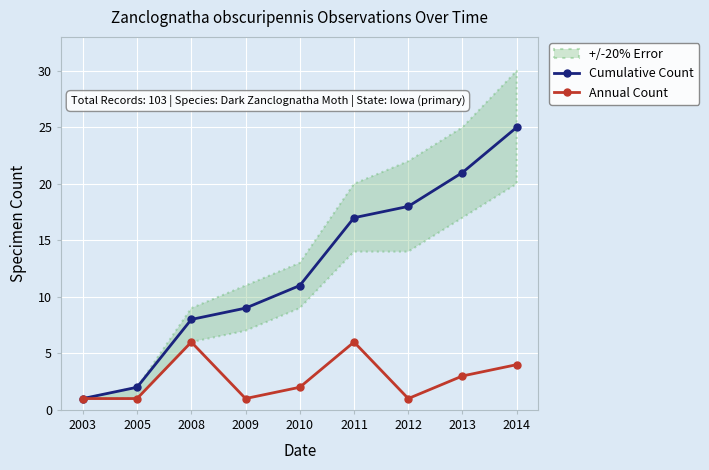

What is the total value across all series at 2009?

10